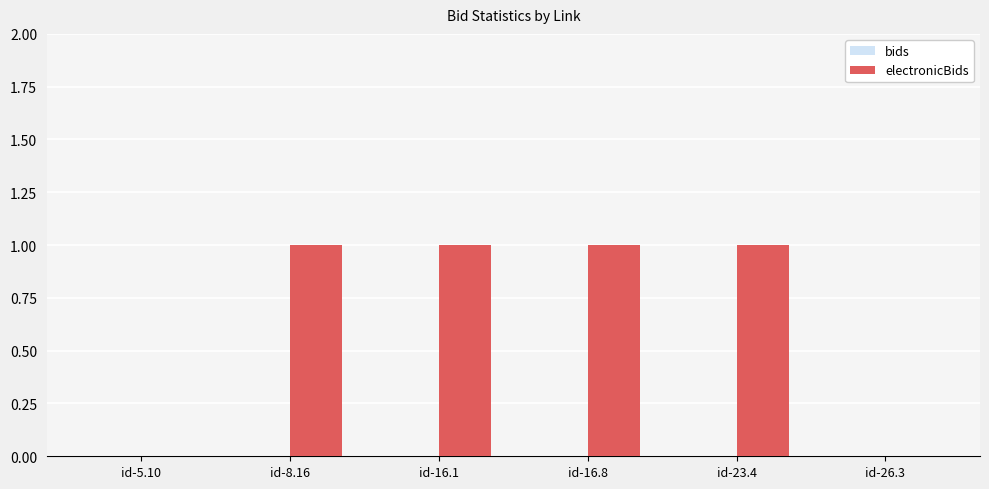

Are the bars horizontal?

No